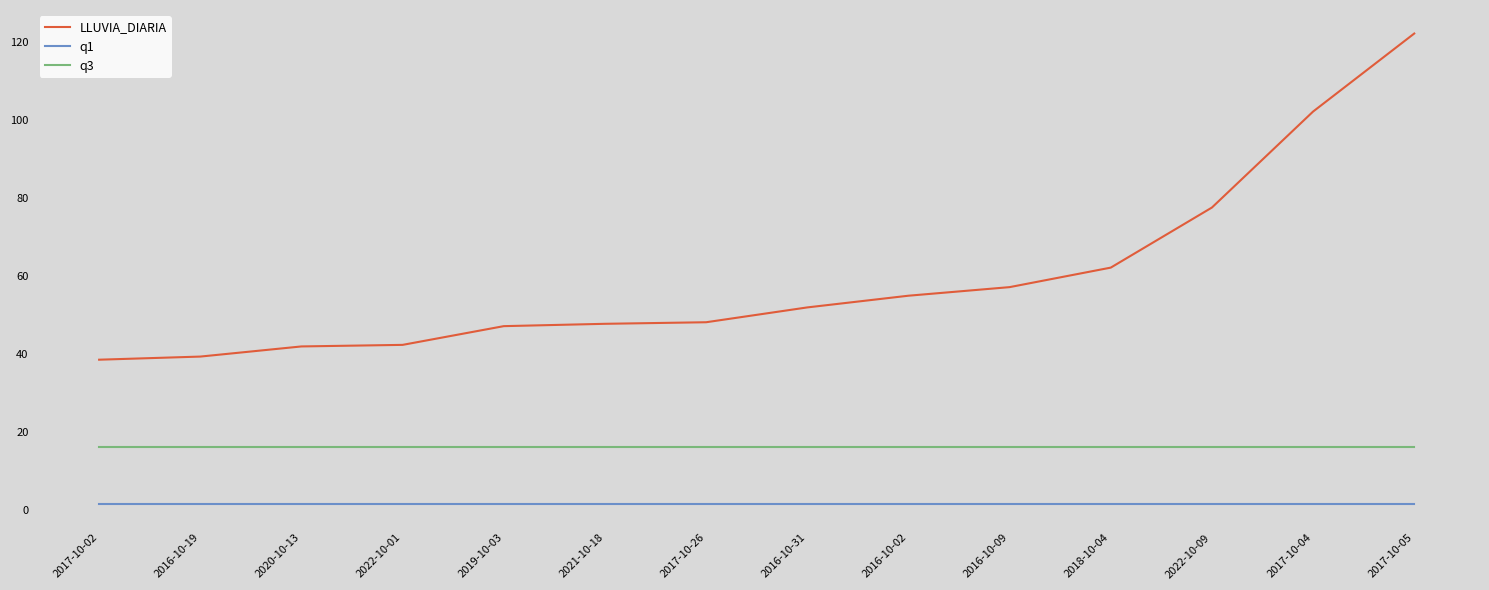

Is it true that q3 equals 16.2 at 2017-10-26?

True